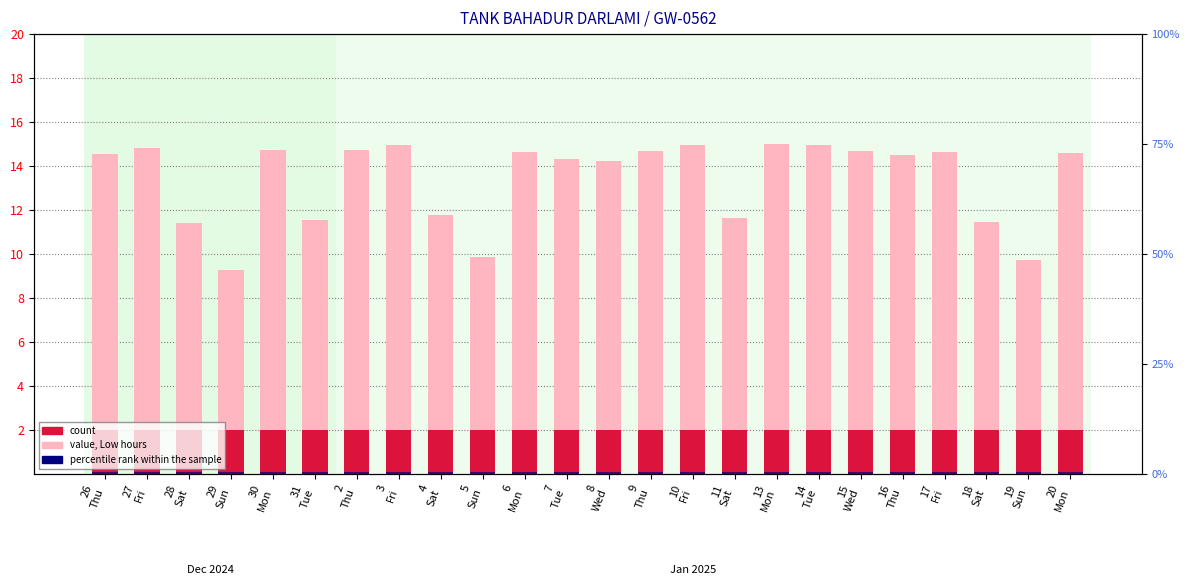

What is the sum of the value, Low hours values at 9
Thu and 26
Thu?

29.2